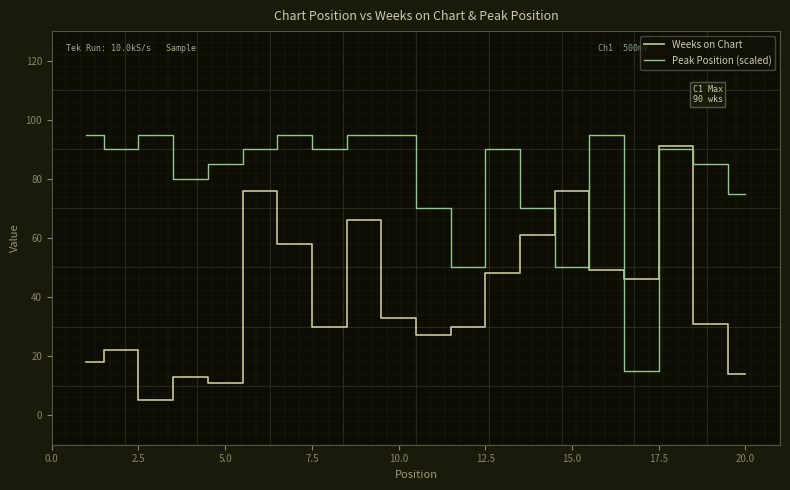

Which series has the largest total across all categories?

Peak Position (scaled)